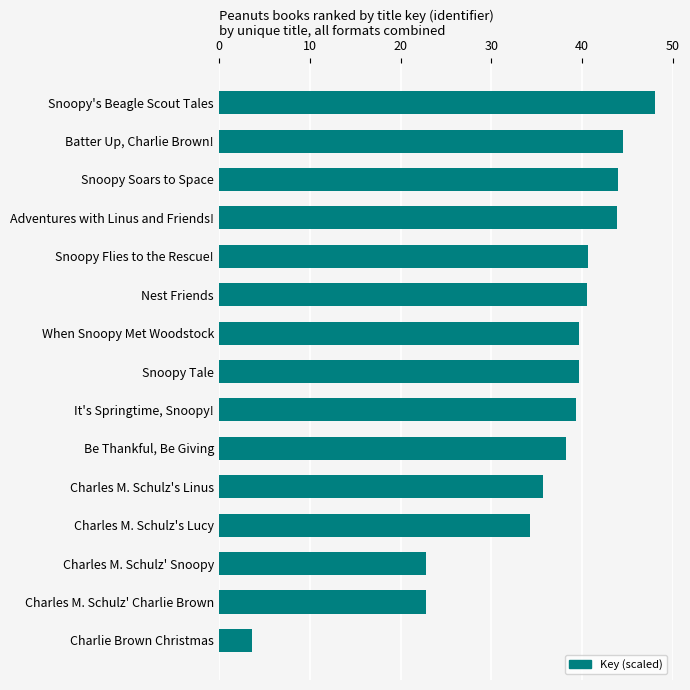

Is it true that the value at Be Thankful, Be Giving is 38.2?

True